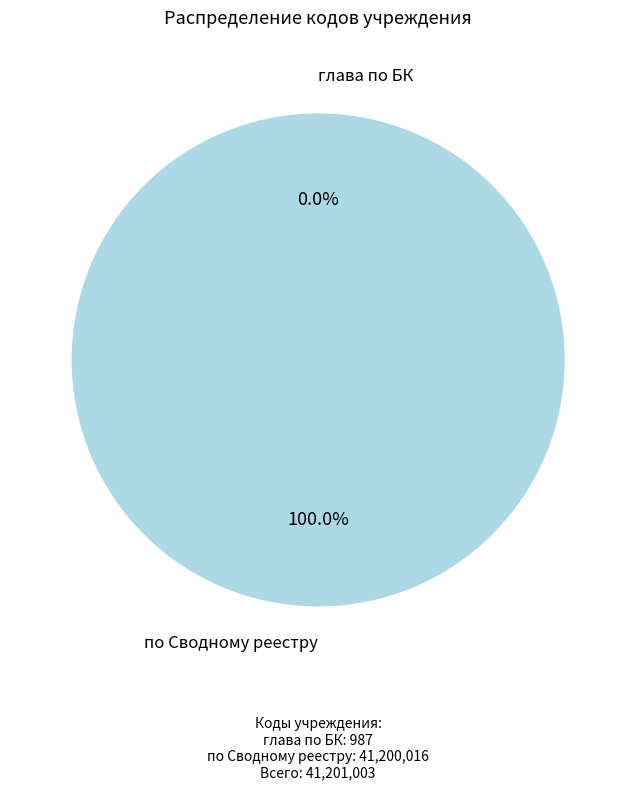

Rank the categories by value from highest to lowest.

по Сводному реестру, глава по БК